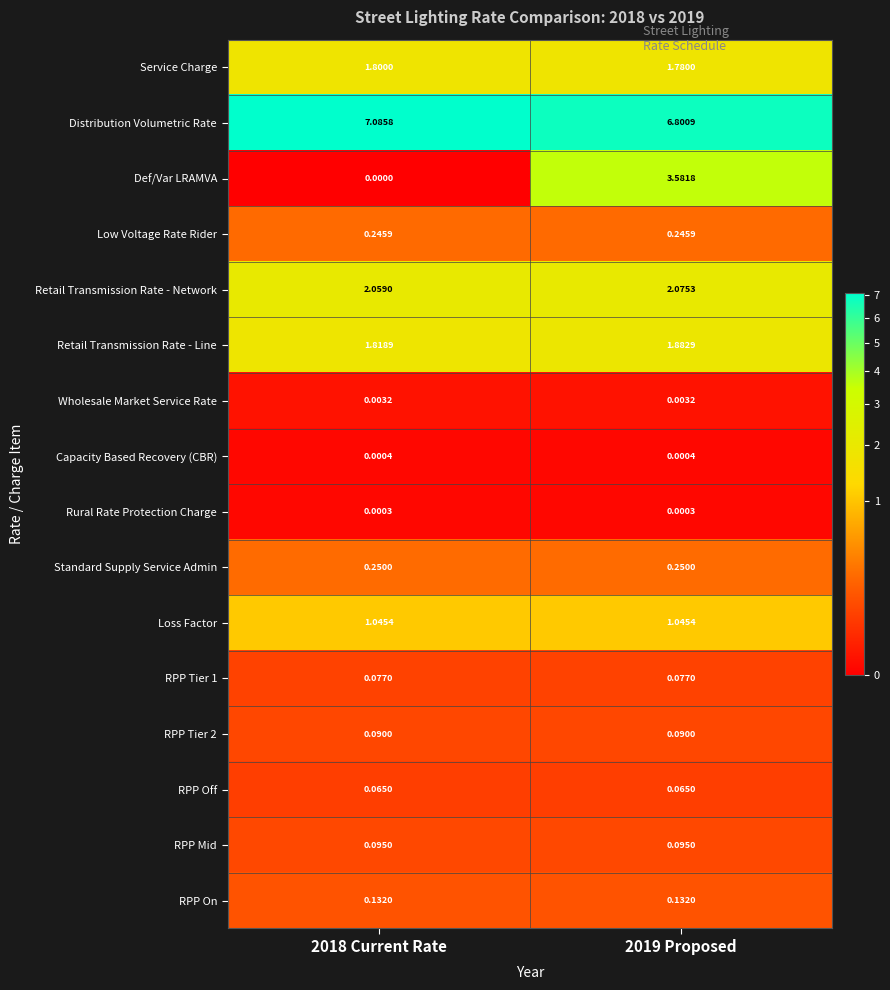

At 2018 Current Rate, list the series in order from smallest to largest.

Def/Var LRAMVA, Rural Rate Protection Charge, Capacity Based Recovery (CBR), Wholesale Market Service Rate, RPP Off, RPP Tier 1, RPP Tier 2, RPP Mid, RPP On, Low Voltage Rate Rider, Standard Supply Service Admin, Loss Factor, Service Charge, Retail Transmission Rate - Line, Retail Transmission Rate - Network, Distribution Volumetric Rate